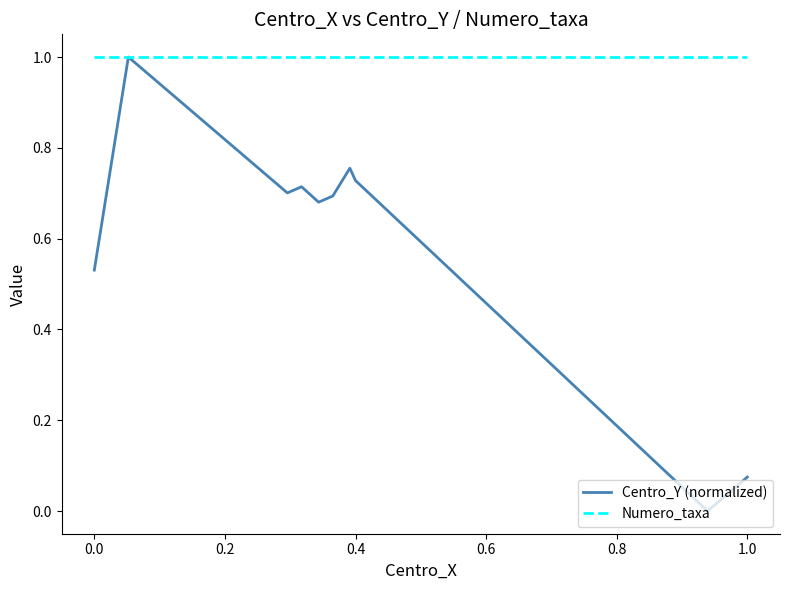

What is the maximum value for Centro_Y (normalized)?

1.0